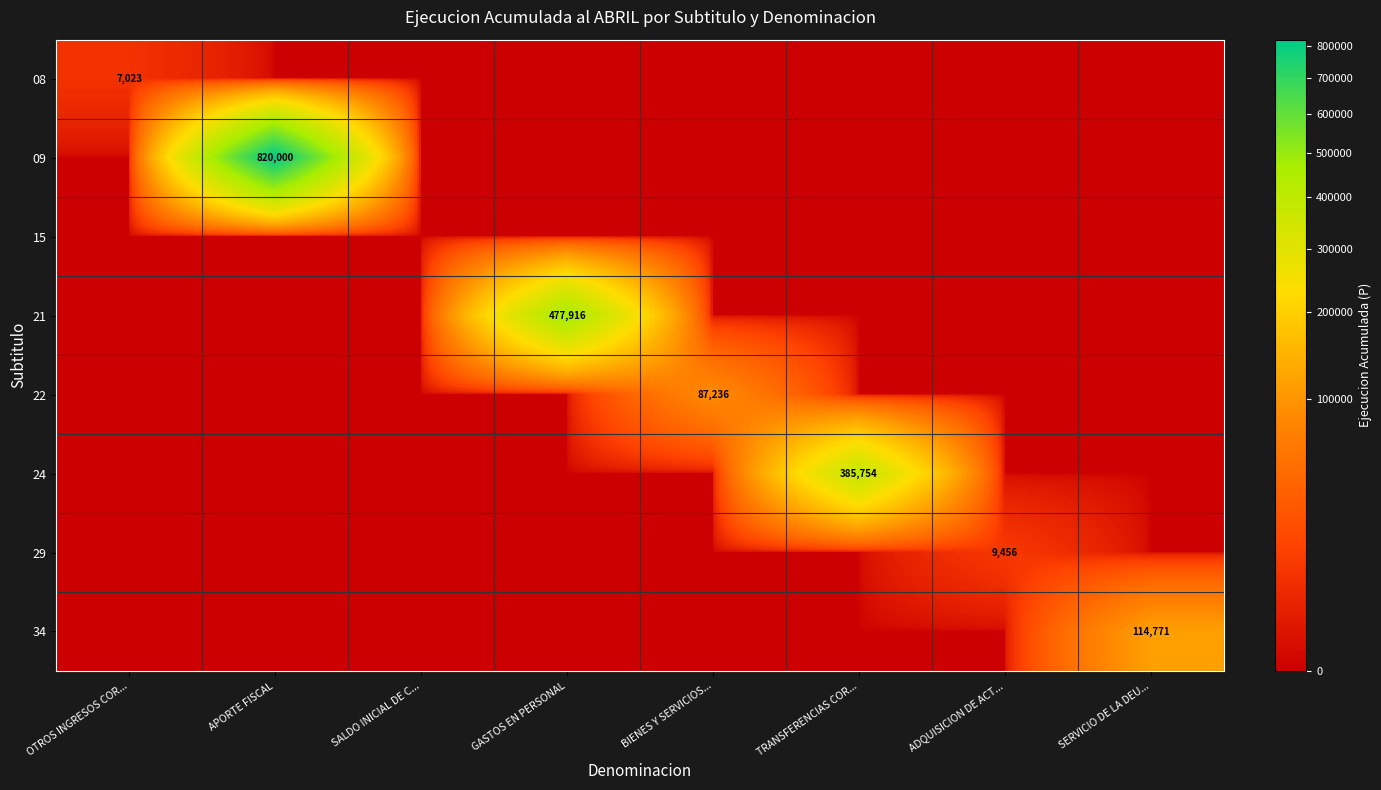

Between SERVICIO DE LA DEU... and SALDO INICIAL DE C..., which is larger?

SERVICIO DE LA DEU...